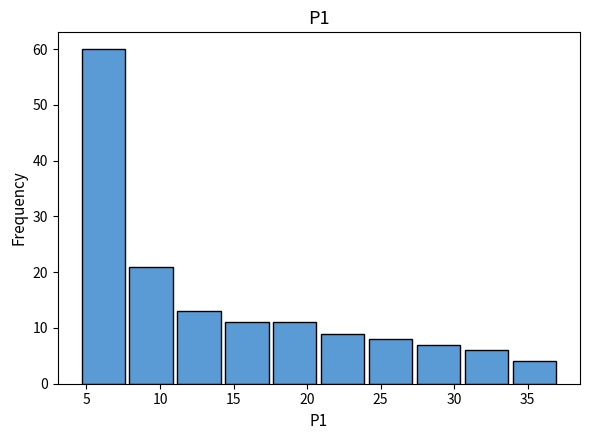

How tall is the bar that spans 17.5 to 21.0 on the x-axis? Neither the bar edges nor the heights are printed on the chart, so give them approximately, as read against the axes.

11